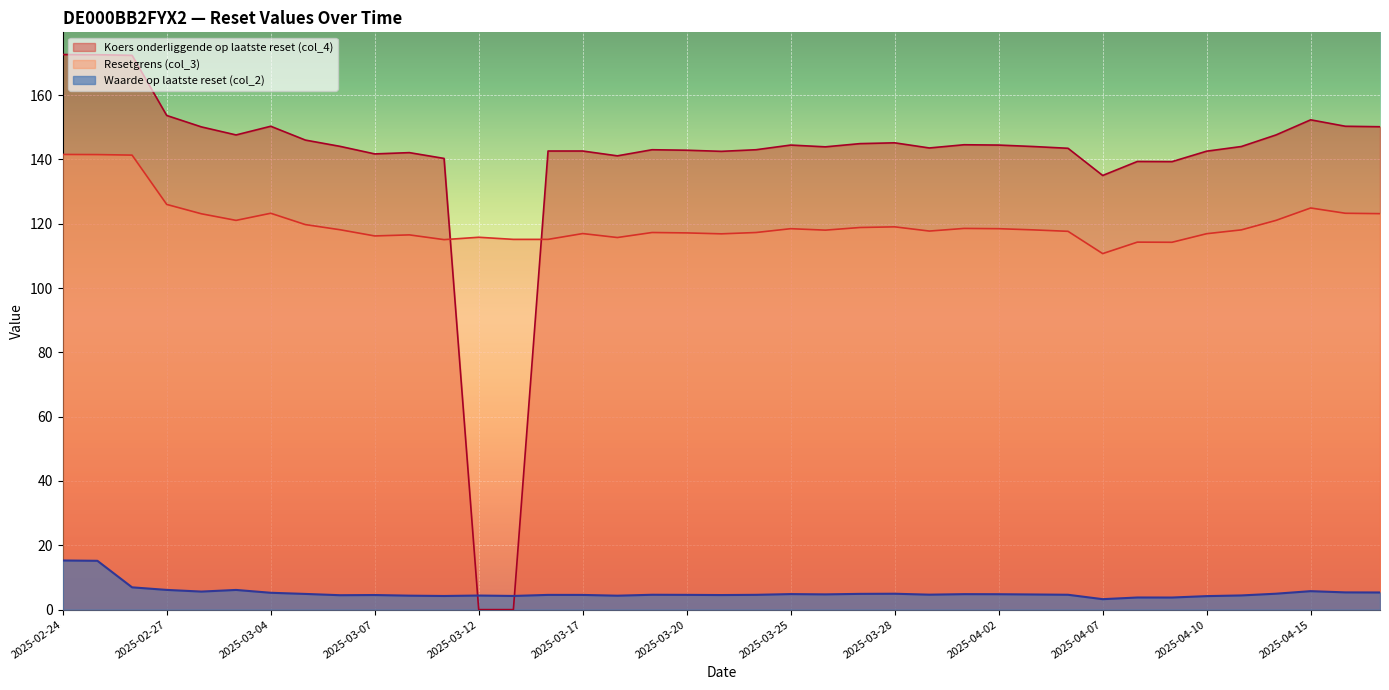

Is the value of Waarde op laatste reset (col_2) at 2025-03-18 greater than the value of Resetgrens (col_3) at 2025-03-07?

No